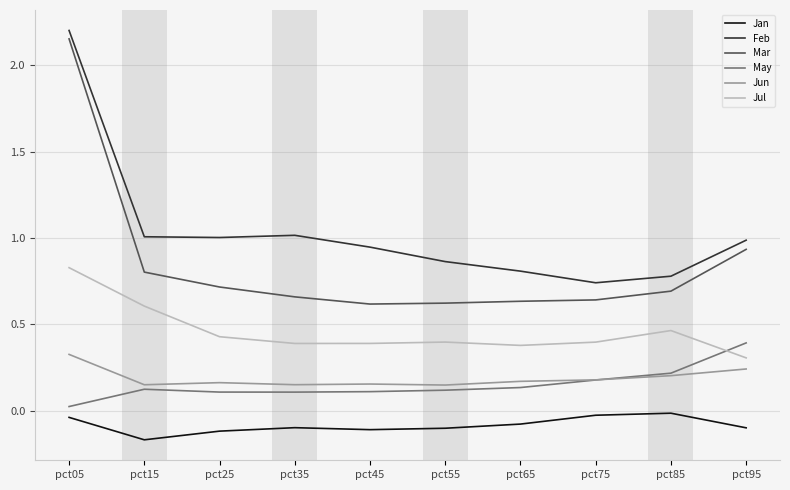

Which label corresponds to the largest value in the chart?

pct05